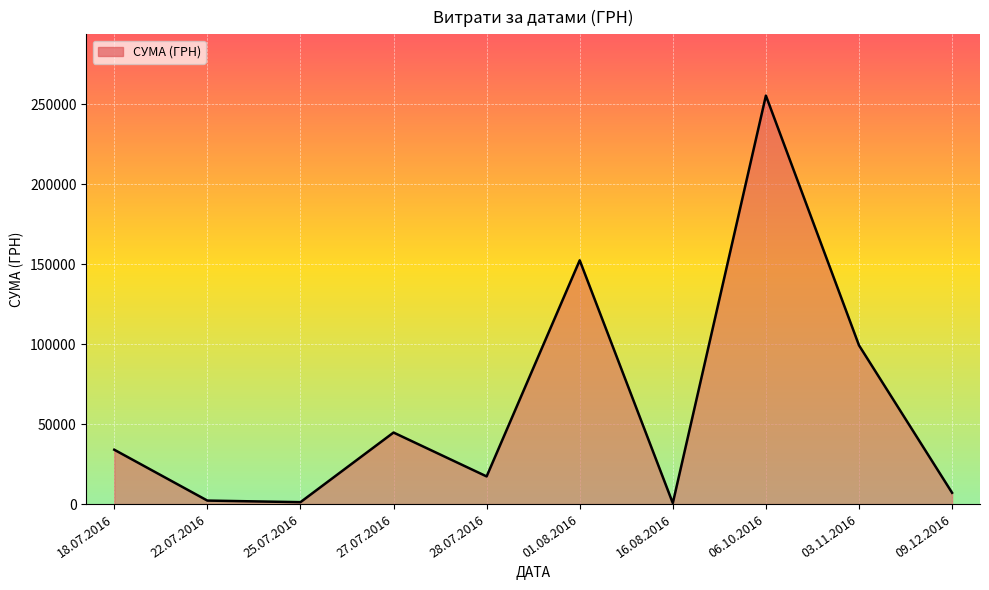

What is the difference between the values at 28.07.2016 and 09.12.2016?

10227.0